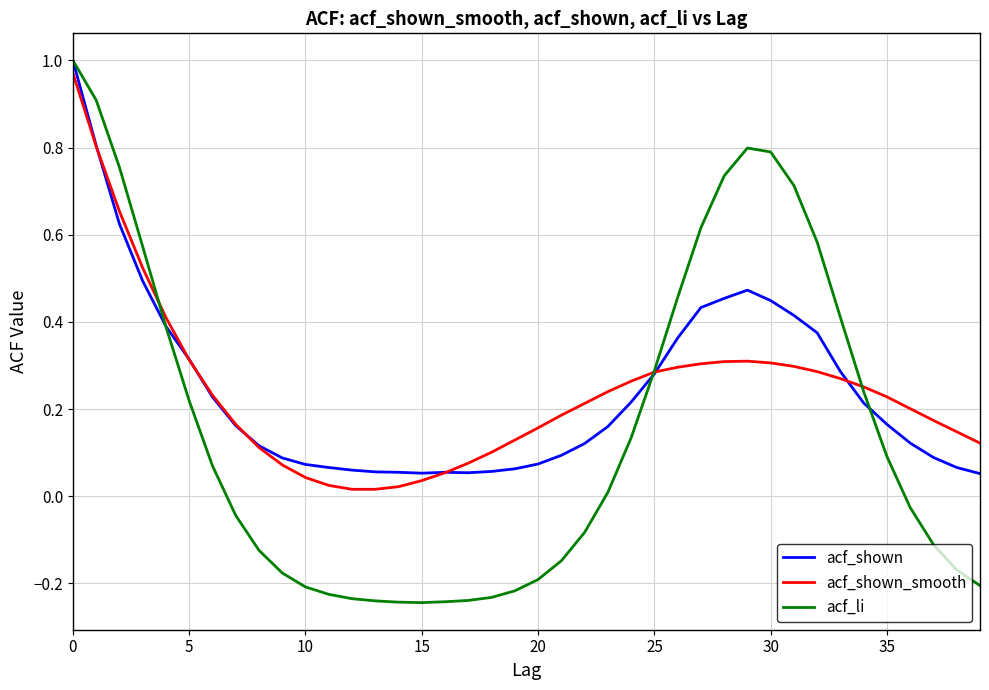

What is the sum of all acf_shown_smooth values?

9.6